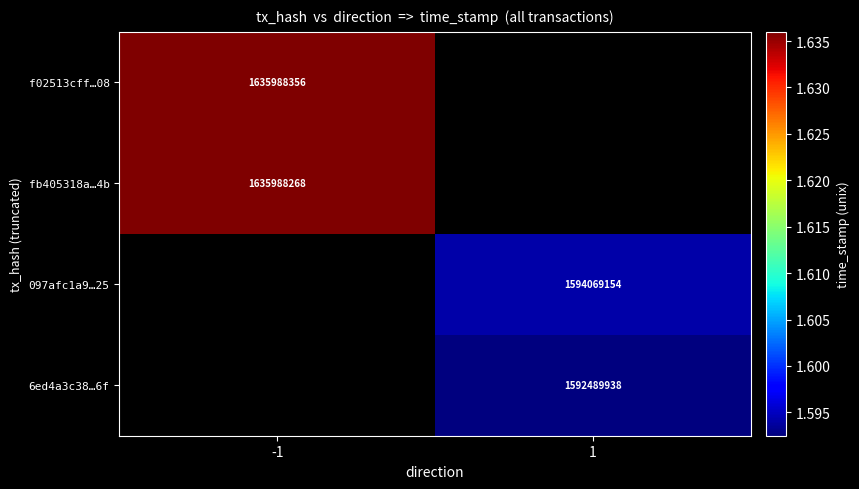

The fb405318a…4b series shows 441786905 at -1. True or false?

False